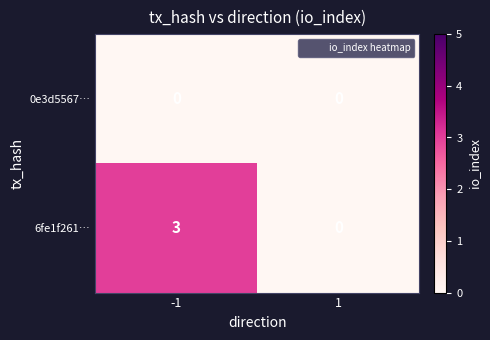

Which series has the largest range (max minus min)?

6fe1f261…